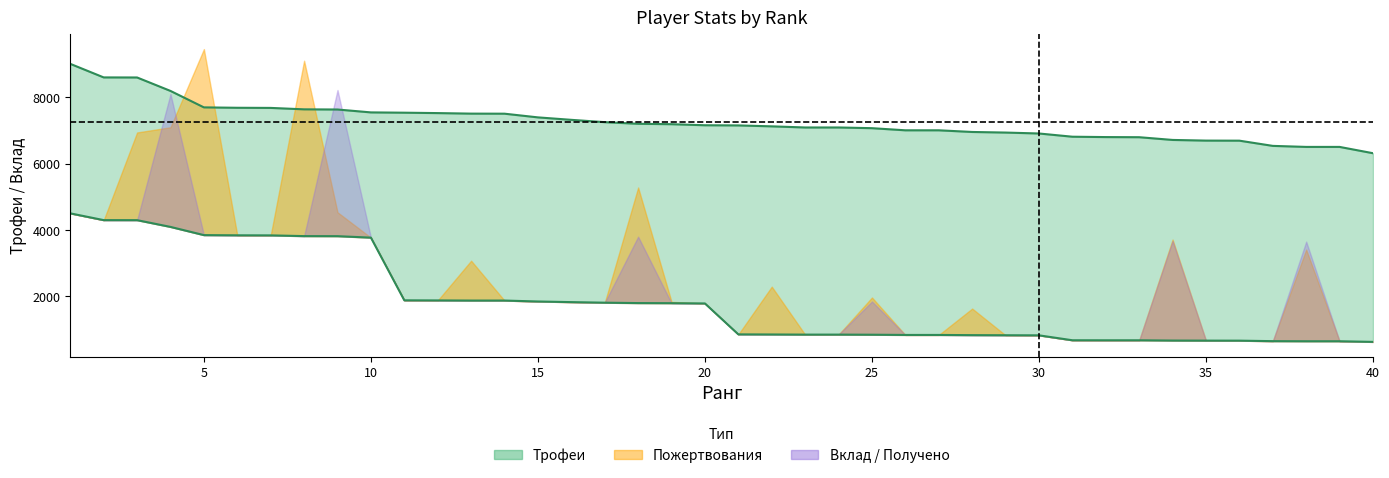

The value of Трофеи at 18 is 2384. True or false?

False